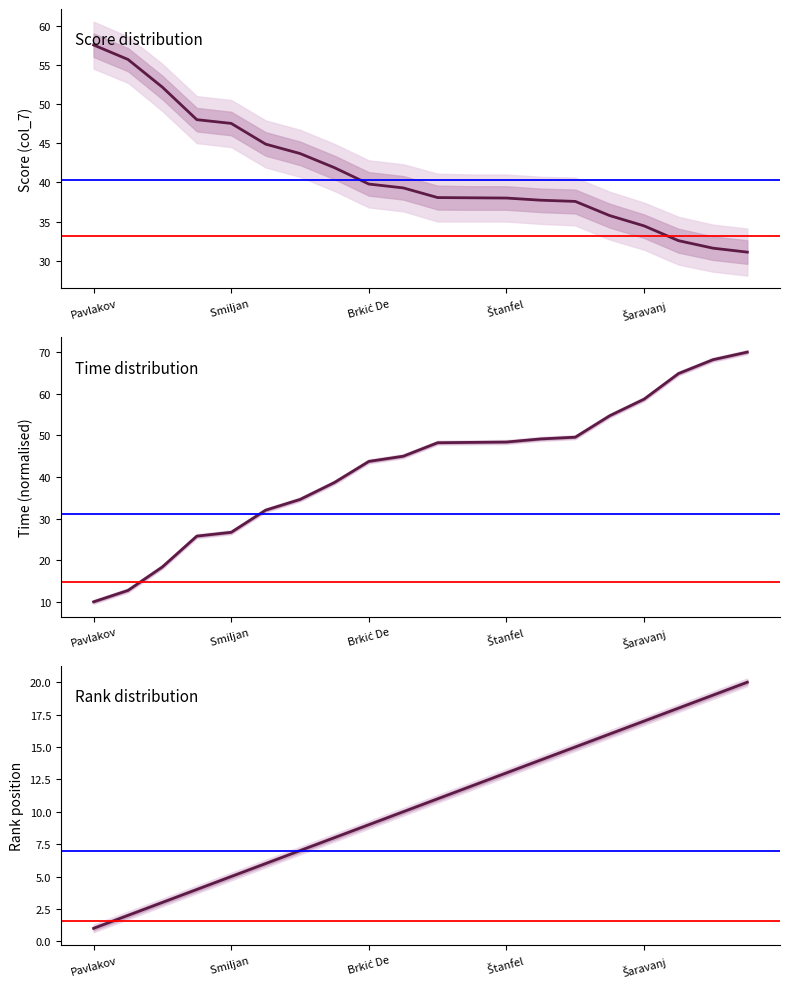

How many categories are shown in the chart?

20